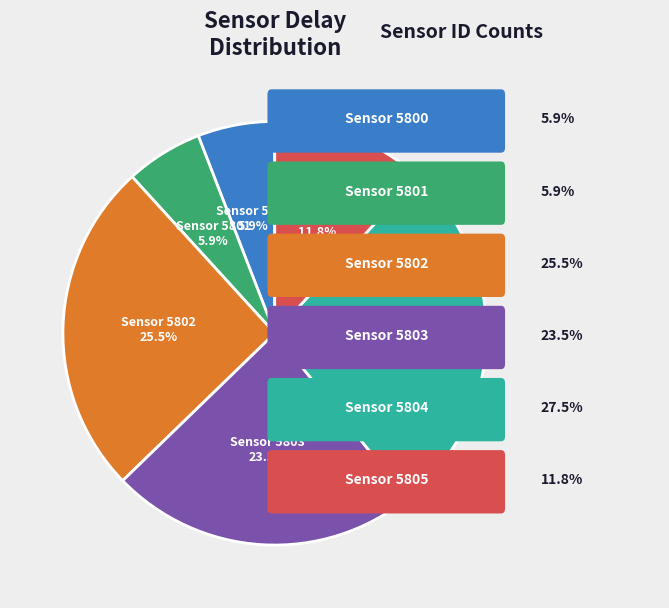

Is there any slice that represents more than half of the pie?

No